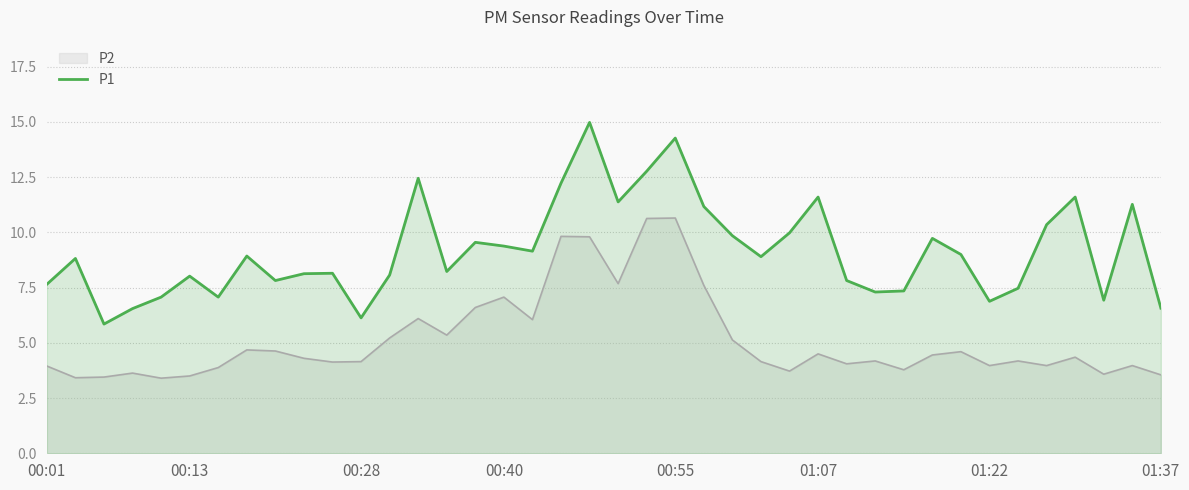

What is the difference between the maximum and minimum values?

9.1